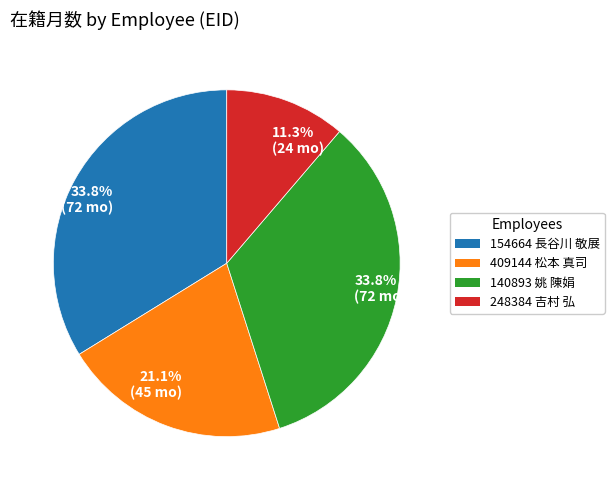

What is the smallest slice in the pie chart?

248384 吉村 弘